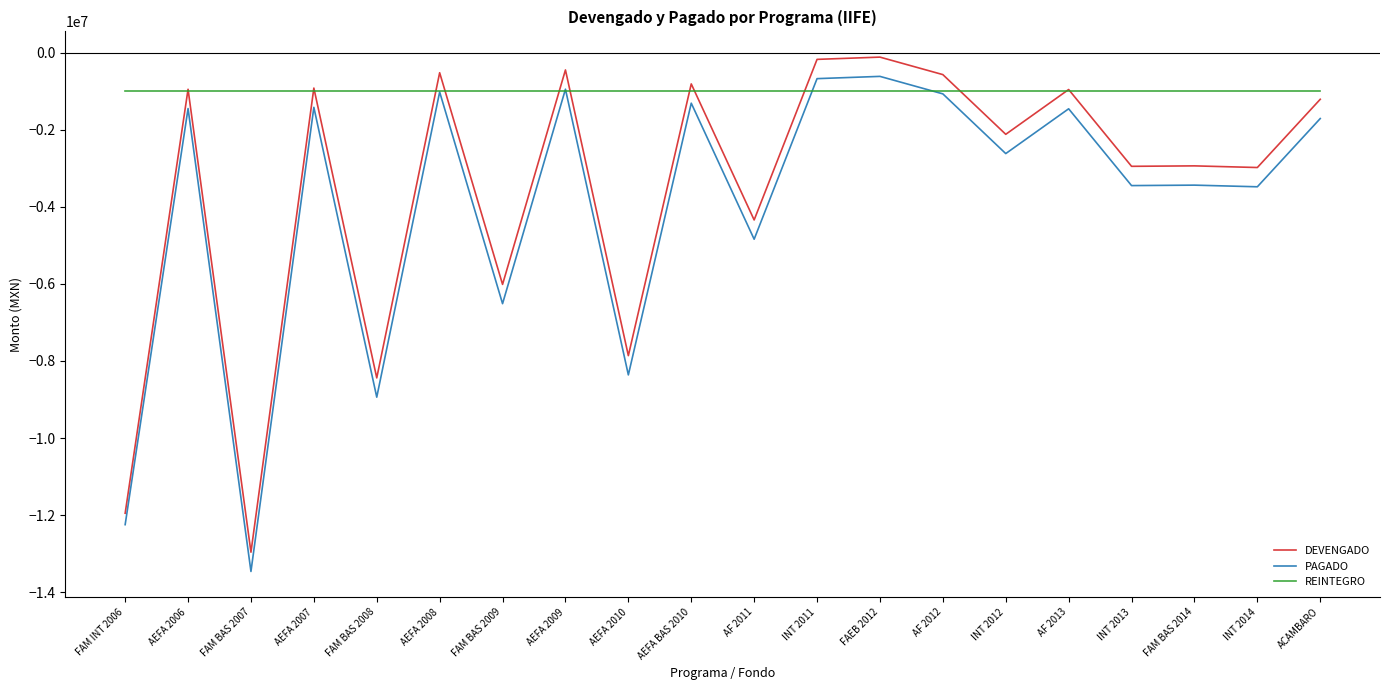

What is the sum of all REINTEGRO values?

-20000000.0